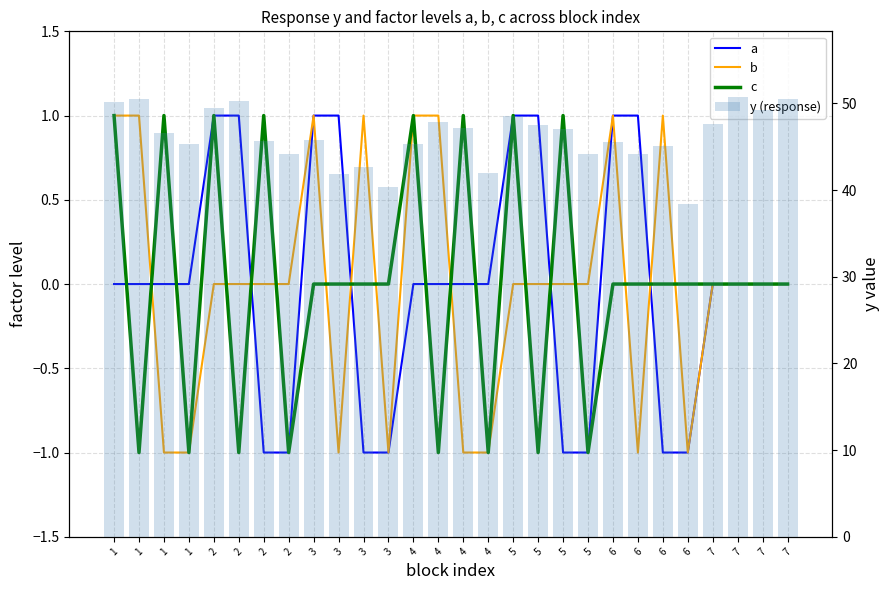

Between 3 and 7, which is larger?

7